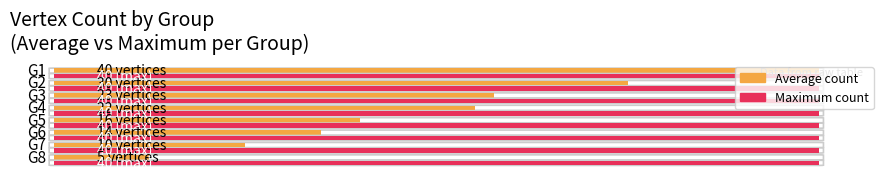

What is the value of the 4th bar from the left?

22